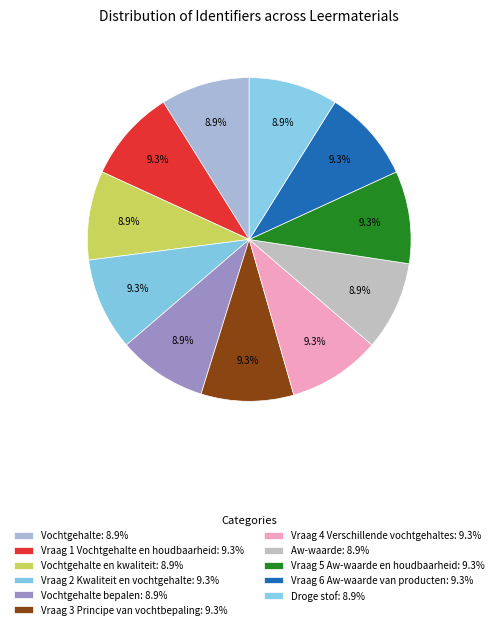

How many slices are in this pie chart?

11